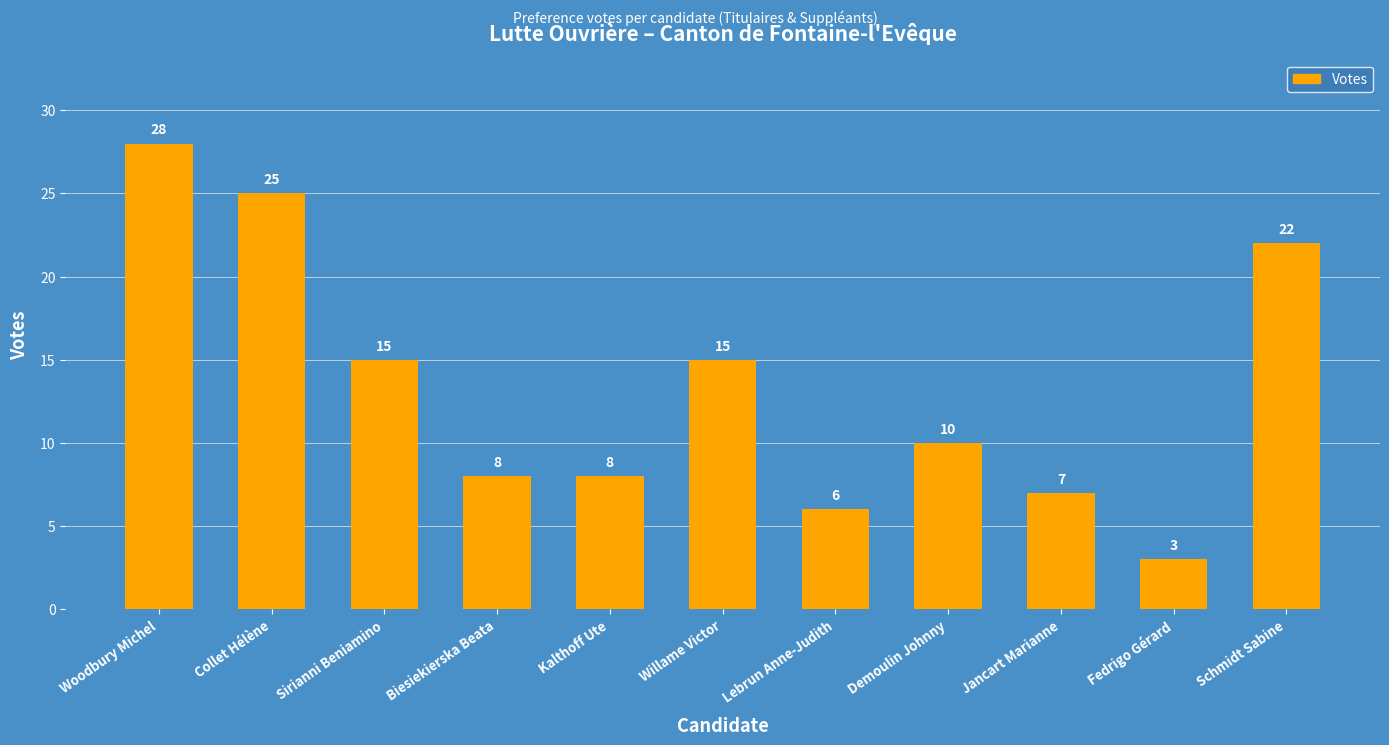

The value at Sirianni Beniamino is 15. True or false?

True